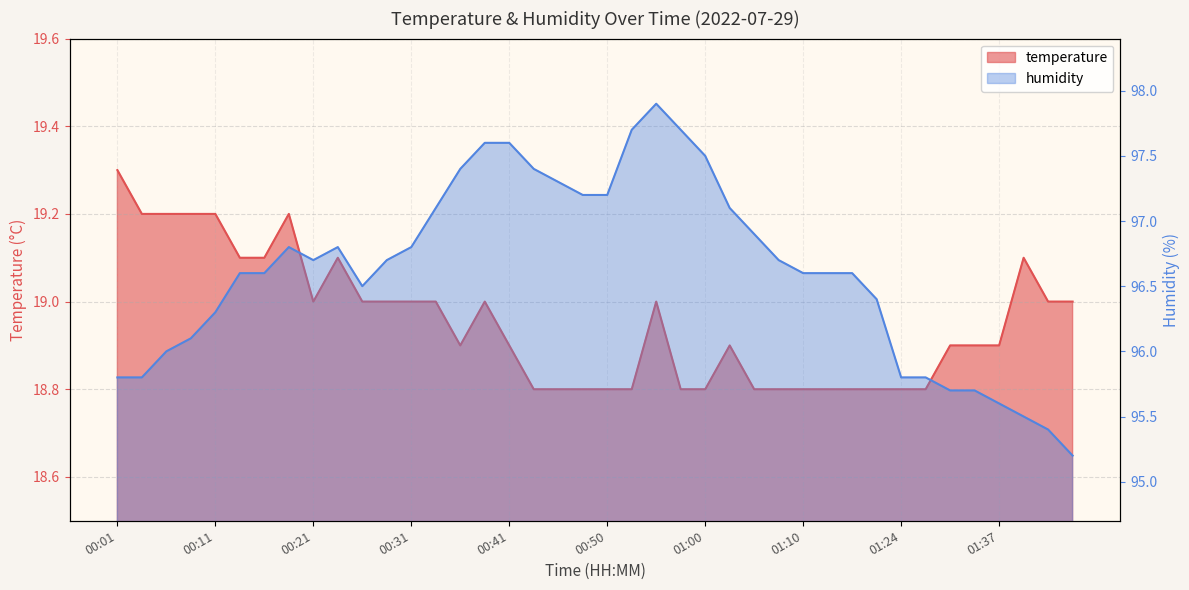

At how many categories does at least one series exceed 45?

40